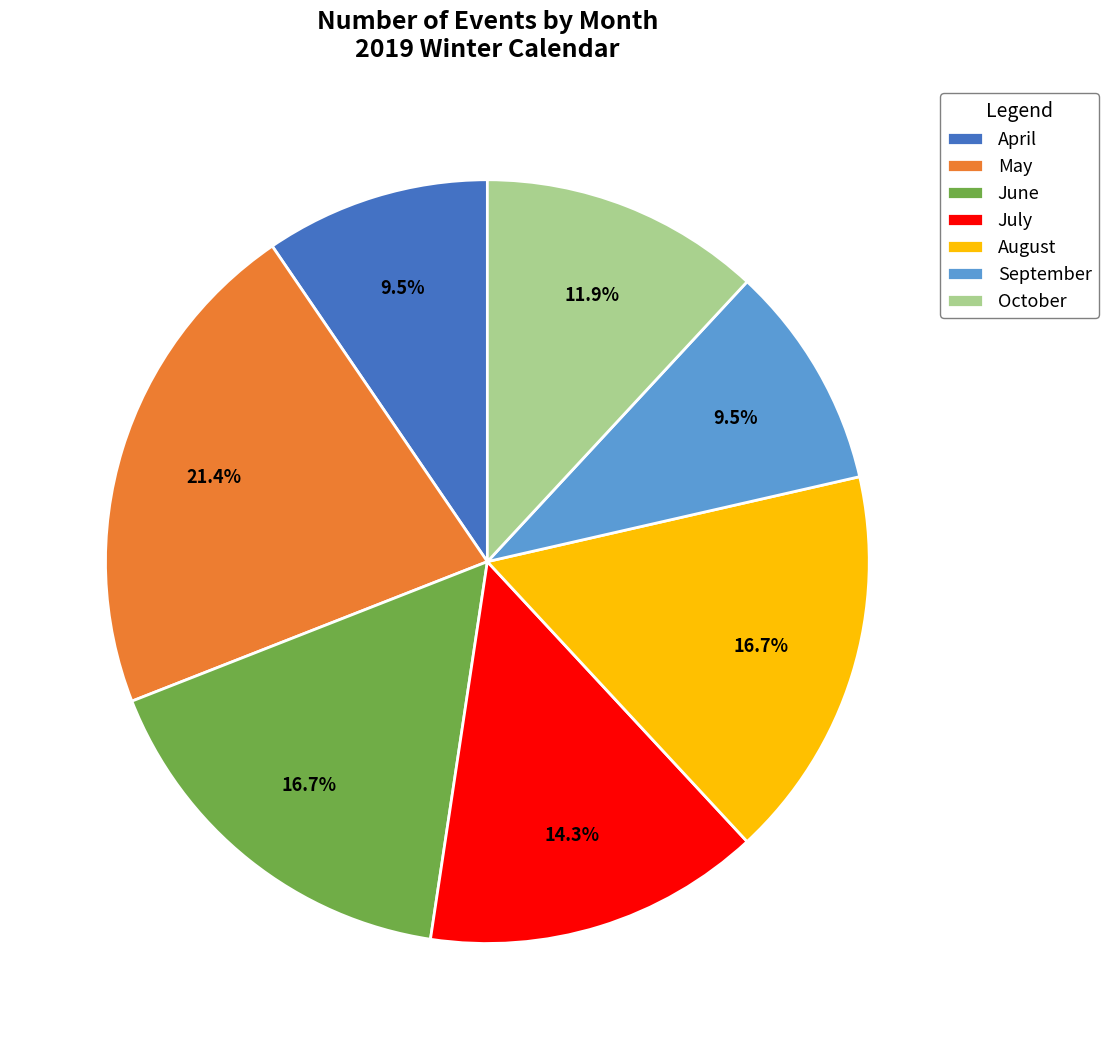

True or false: October accounts for 24% of the total.

False